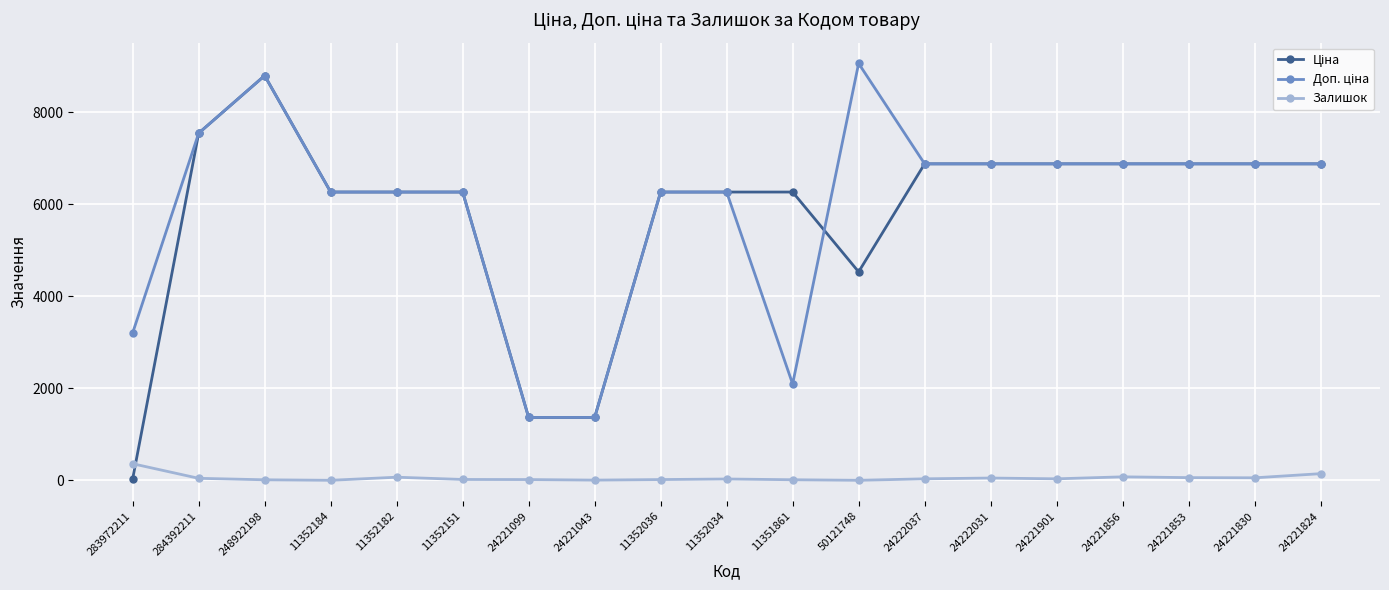

At which category is the sum across all series the highest?

248922198